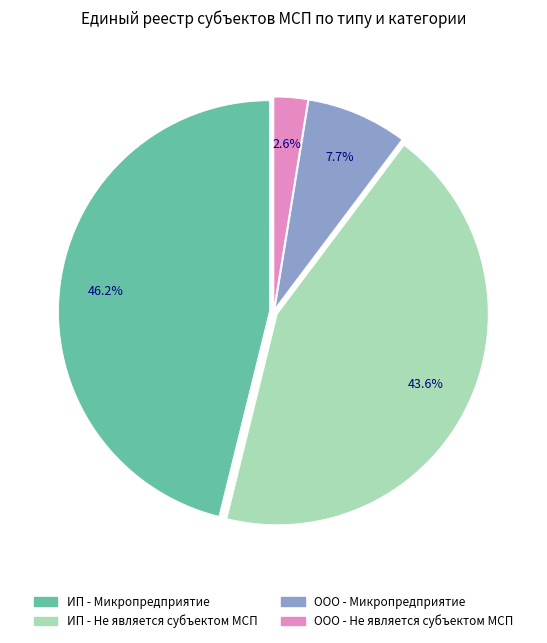

Which has a higher value, ООО - Не является субъектом МСП or ИП - Микропредприятие?

ИП - Микропредприятие